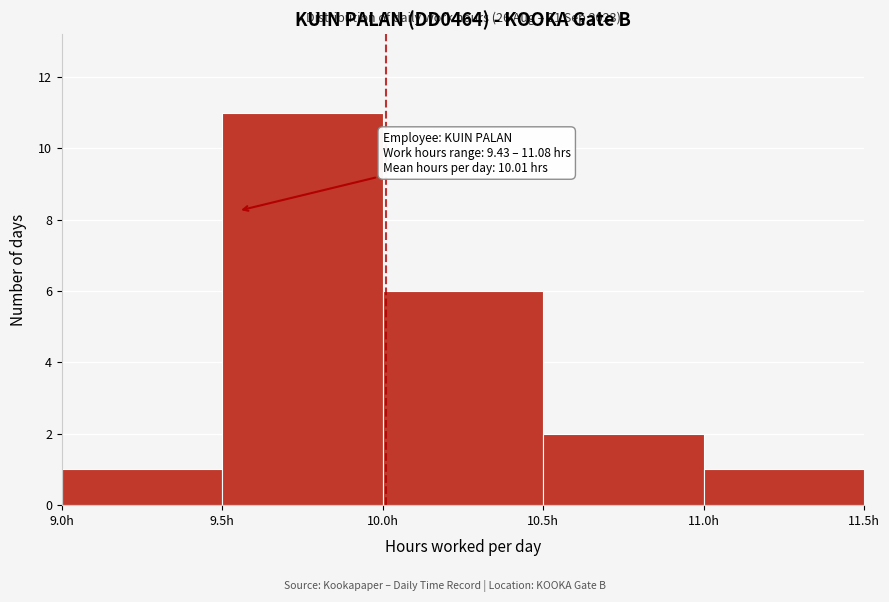

Which range on the x-axis has the tallest bar?

9.5 to 10.0